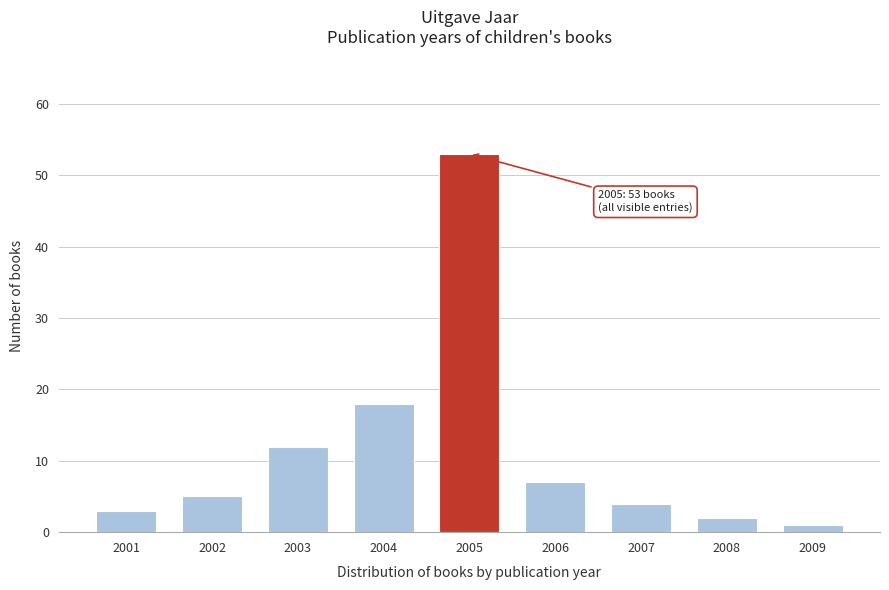

Reading right to left, what are all the values shown in this chart?

2009=1	2008=2	2007=4	2006=7	2005=53	2004=18	2003=12	2002=5	2001=3